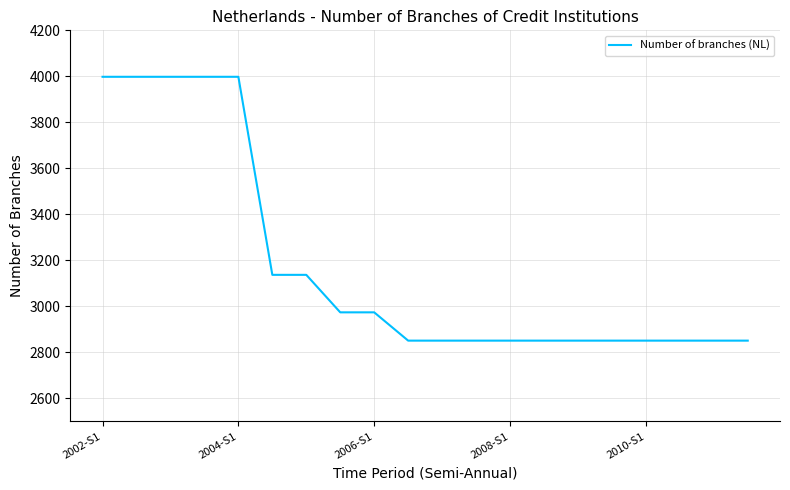

What is the difference between the maximum and minimum values?

1147